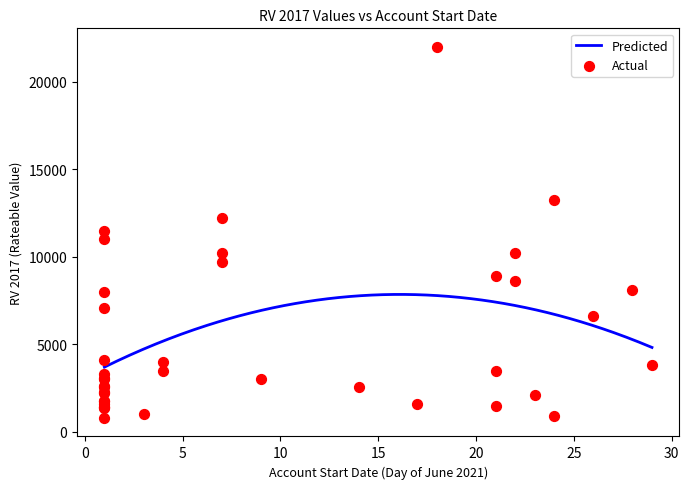

Approximately how many times larger is the value at 03/06/2021 compared to 22/06/2021?

0.1